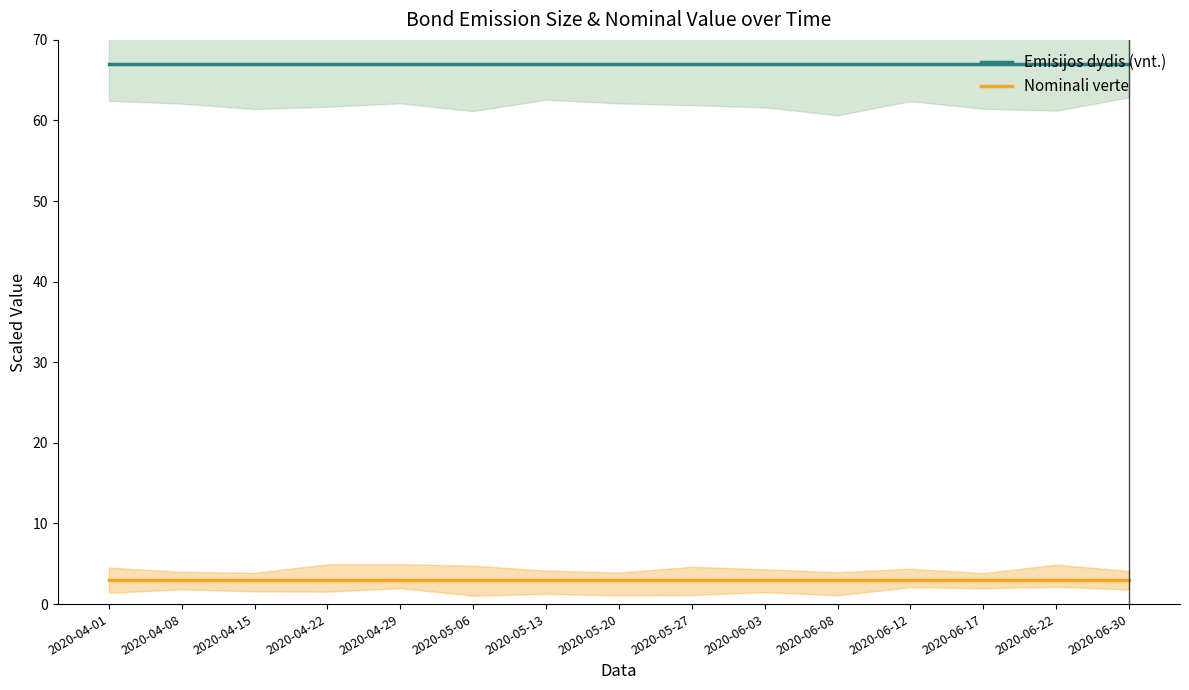

What is the label of the 13th point from the right?

2020-04-15